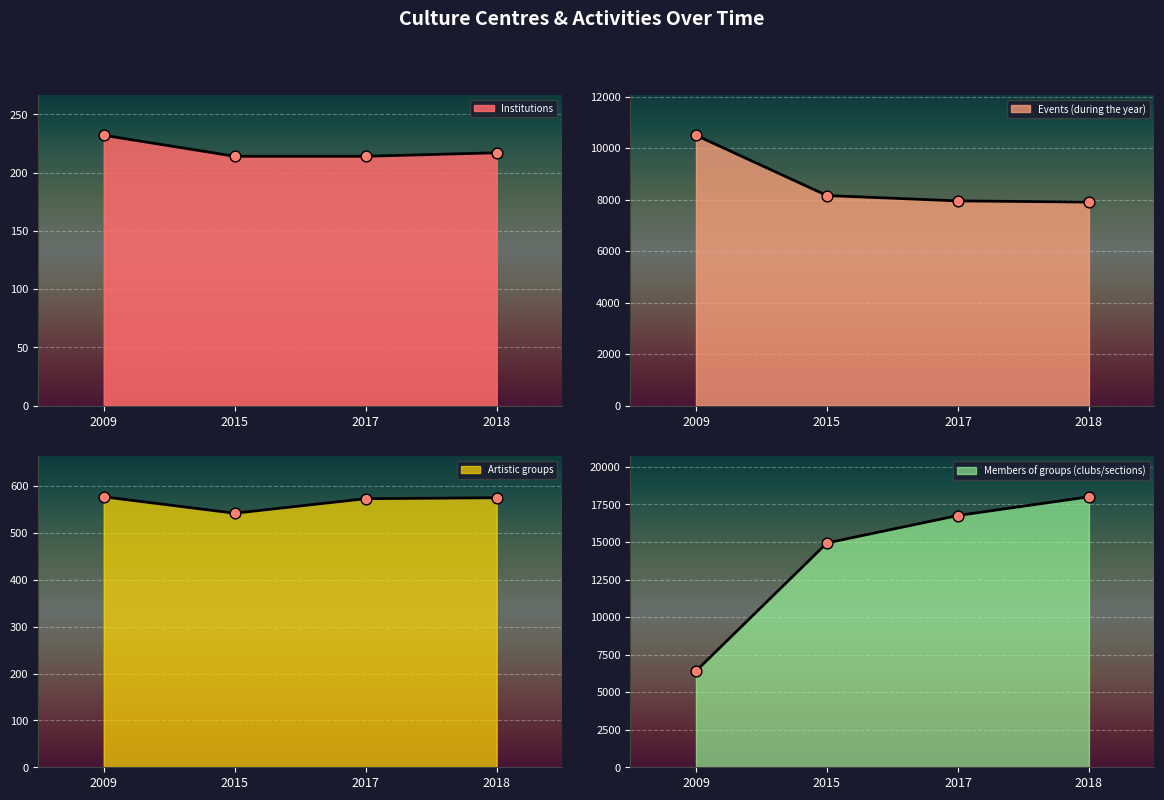

Which series has the largest Y range (max minus min)?

Members of groups (clubs/sections)